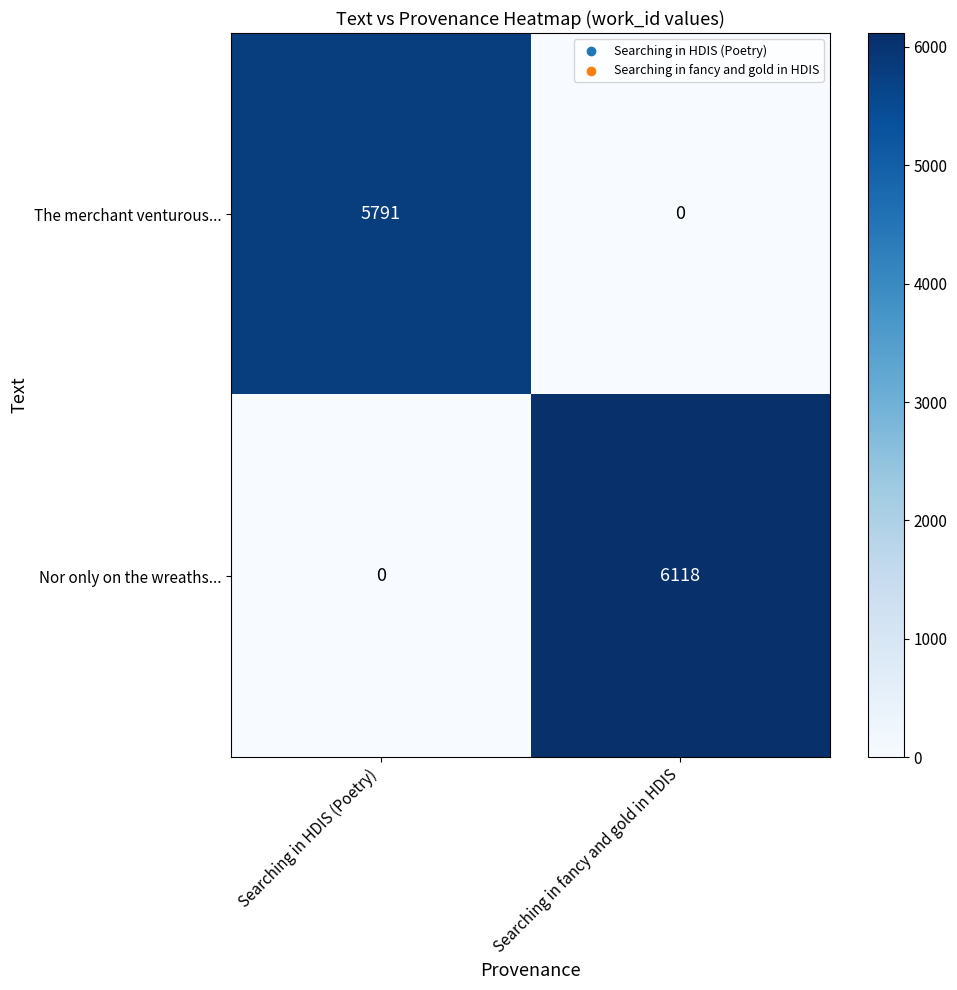

Rank the series by their average value, from lowest to highest.

The merchant venturous..., Nor only on the wreaths...